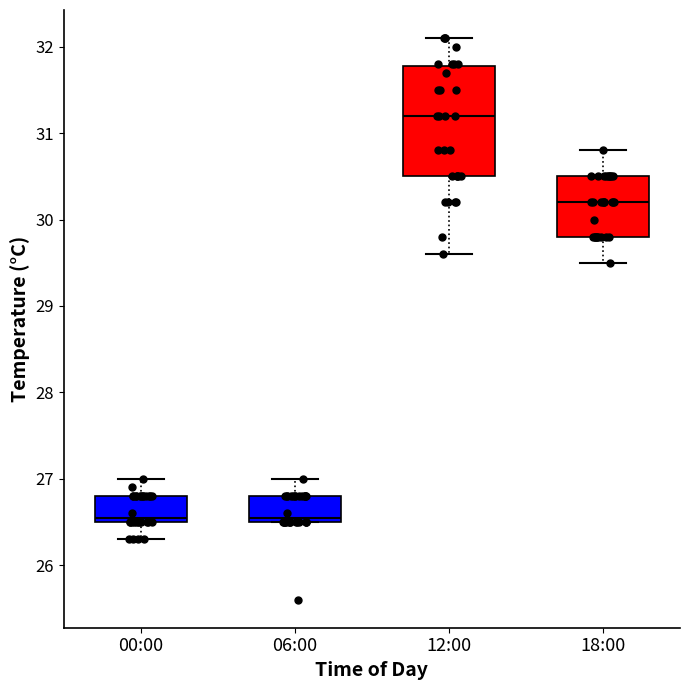

Where does the upper whisker of the box for 12:00 end on the y-axis? The values are not printed on the chart, so give them approximately, as read against the axis.

32.1